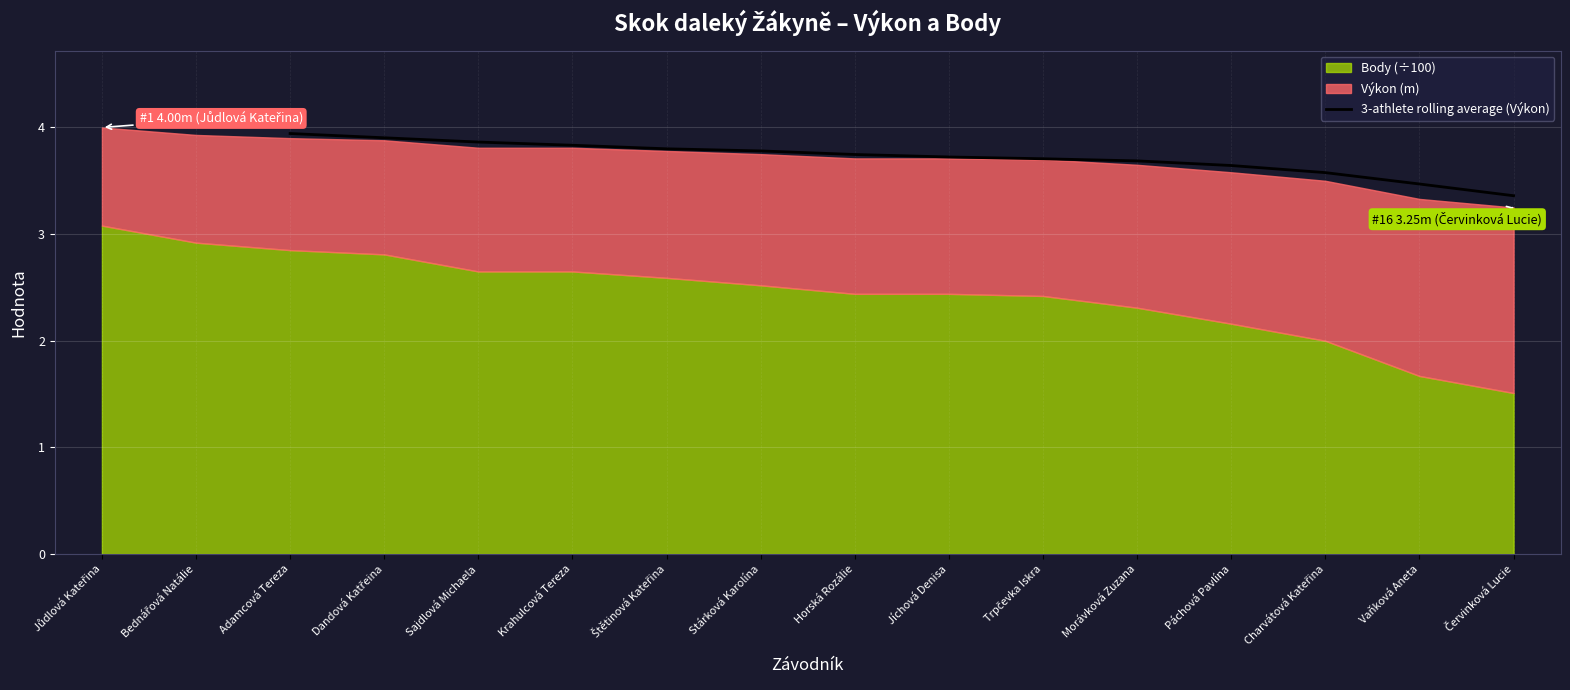

True or false: the data has more than 2 interior local peaks.

False